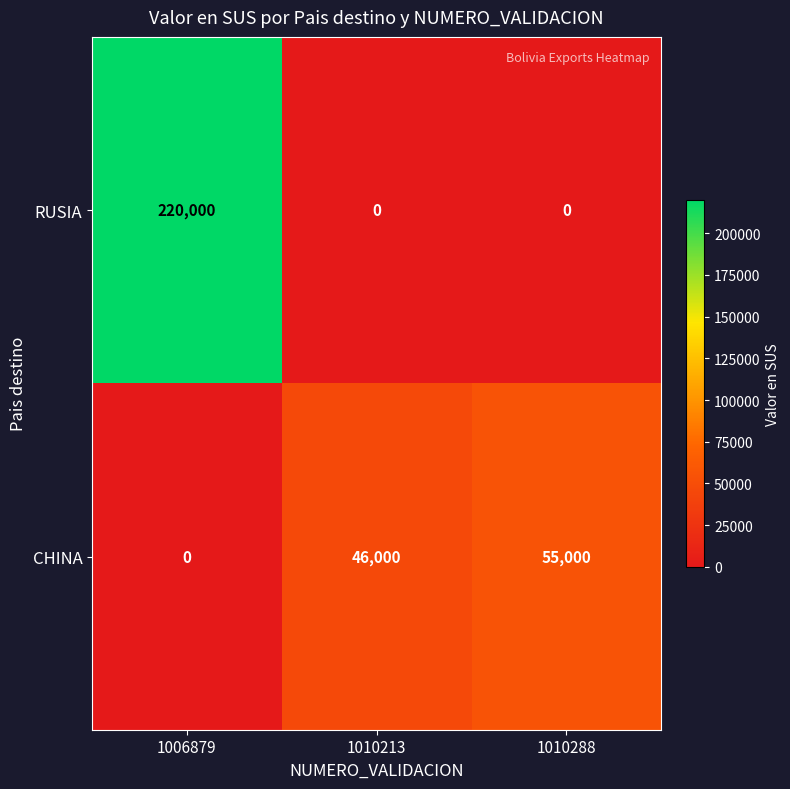

What is the total value across all series at 1006879?

220000